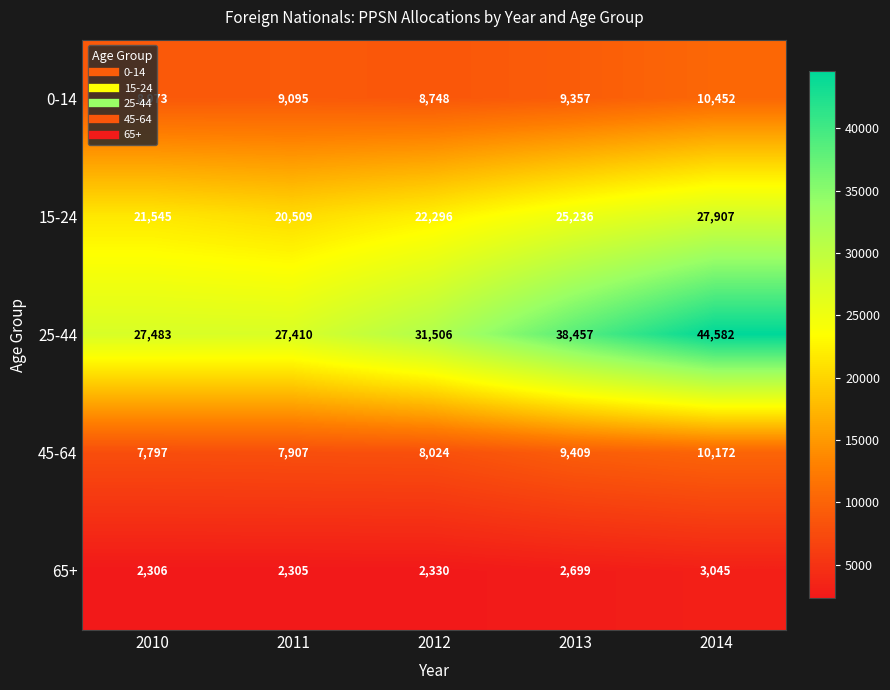

At which category does the chart reach its minimum across all series?

2011